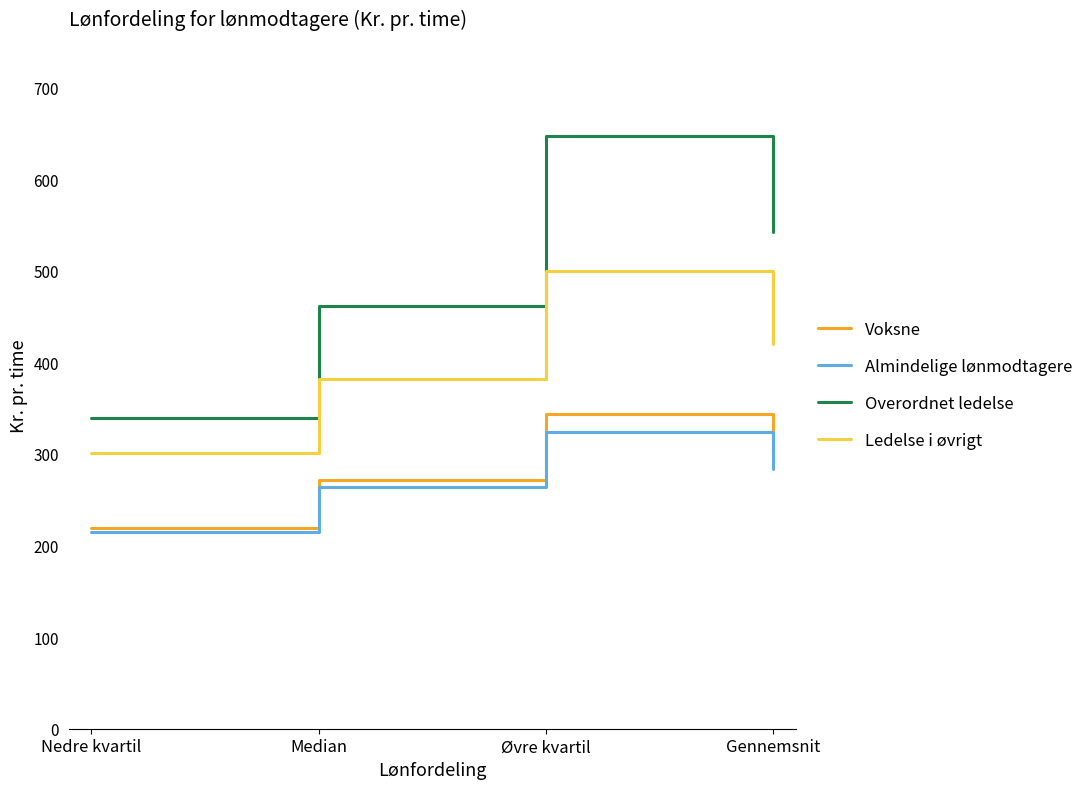

What is the difference between the Overordnet ledelse values at Gennemsnit and Median?

81.4